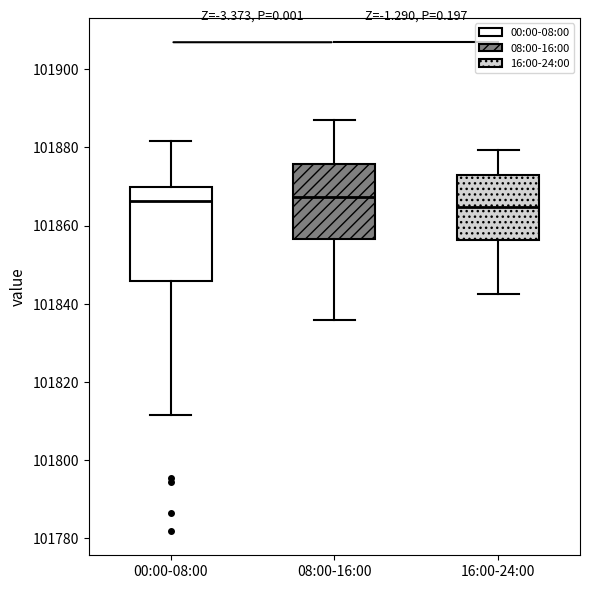

Where does the upper whisker of the box for 08:00-16:00 end on the y-axis? The values are not printed on the chart, so give them approximately, as read against the axis.

101886